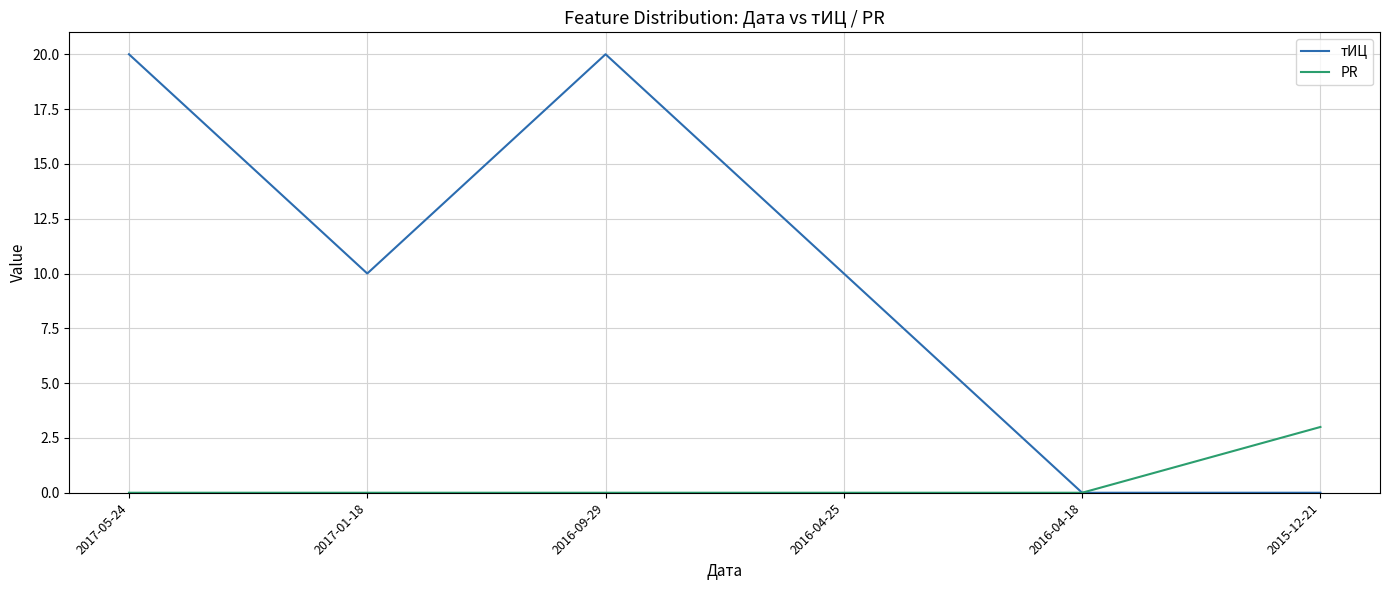

What position from the right is 2017-01-18?

5